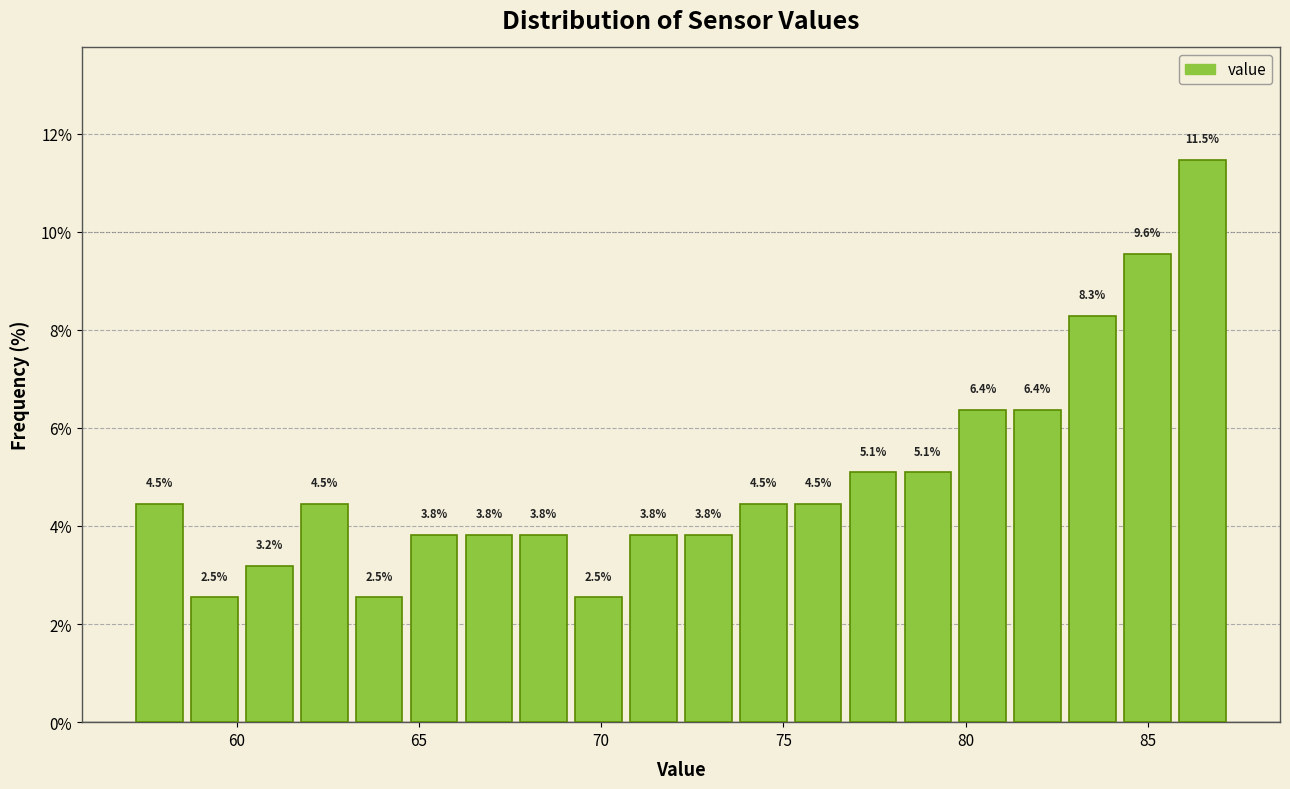

Around what value on the x-axis is the tallest bar? Give the approximate position of its centre, as read against the axis.

86.5